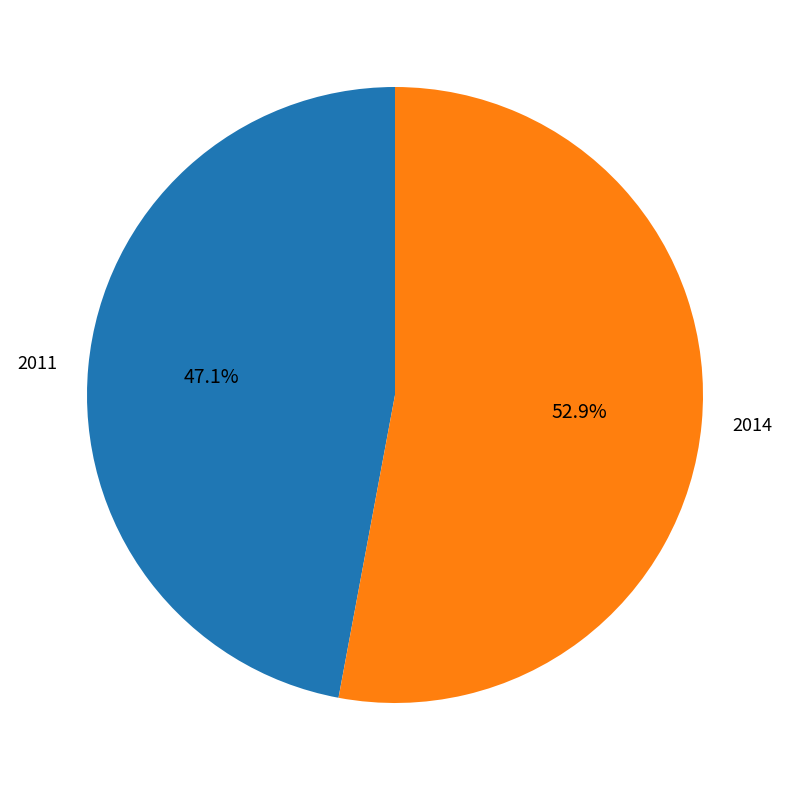

Between 2011 and 2014, which is larger?

2014